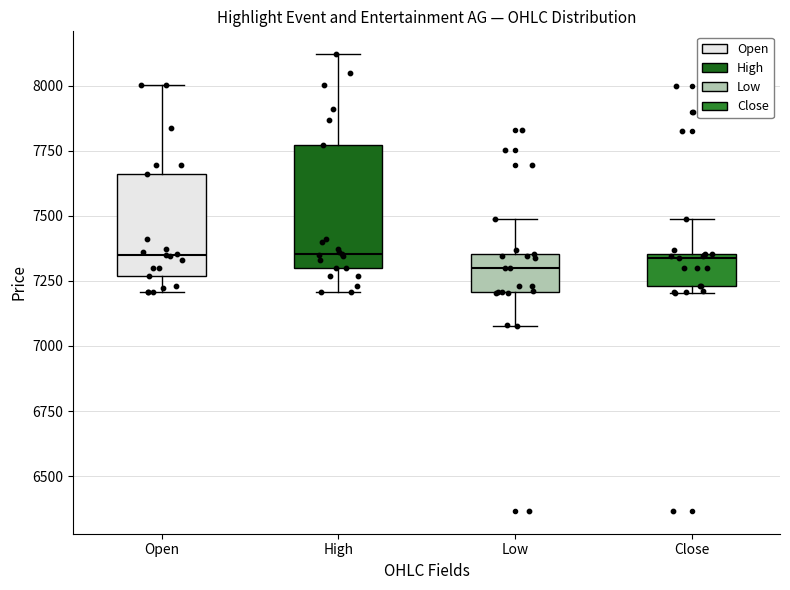

Reading left to right, transcribe this box plot: for each box, give where its median line is, the range the box spans, and where its two whiskers end, as read against the y-axis. The values are not printed on the chart, so give them approximately, as read against the axis.

Open: median 7350, box 7250 to 7650, whiskers 7200 to 8000
High: median 7350, box 7300 to 7750, whiskers 7200 to 8100
Low: median 7300, box 7200 to 7350, whiskers 7100 to 7500
Close: median 7350 (just below the box's upper edge), box 7250 to 7350, whiskers 7200 to 7500